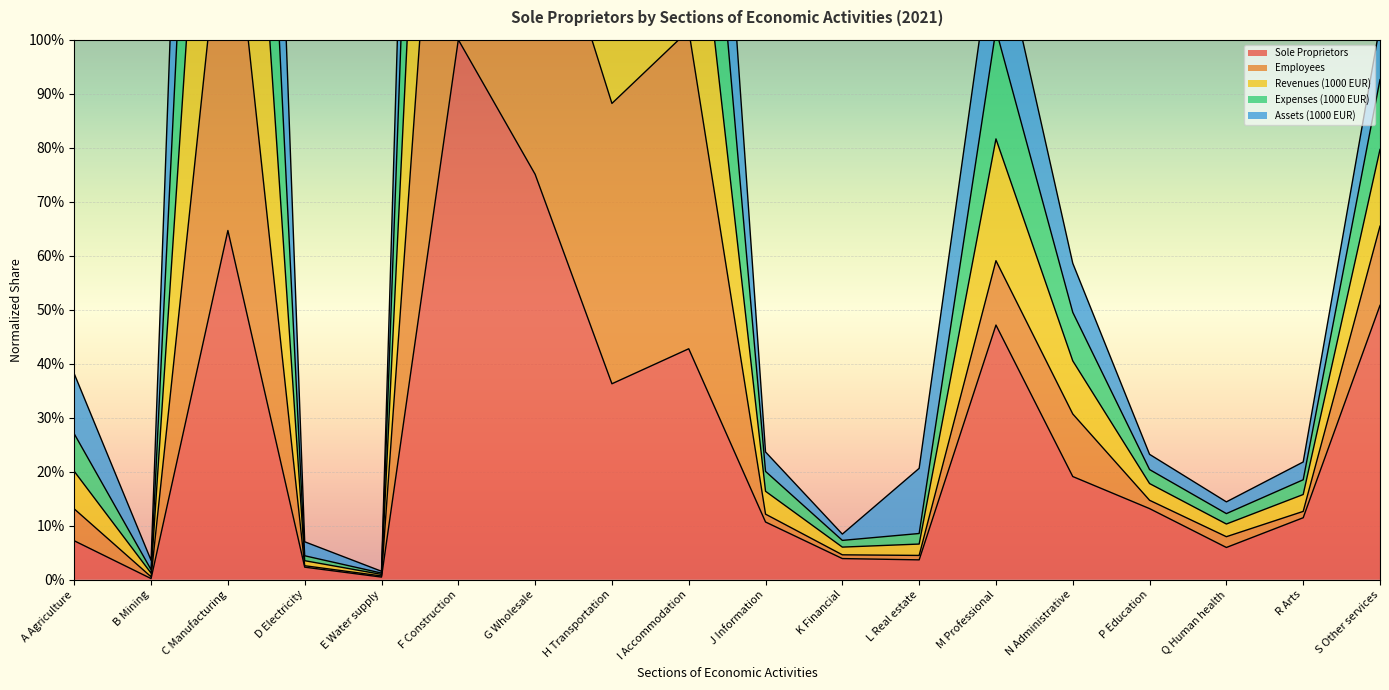

What value does the Revenues (1000 EUR) series have at I Accommodation?

2.3